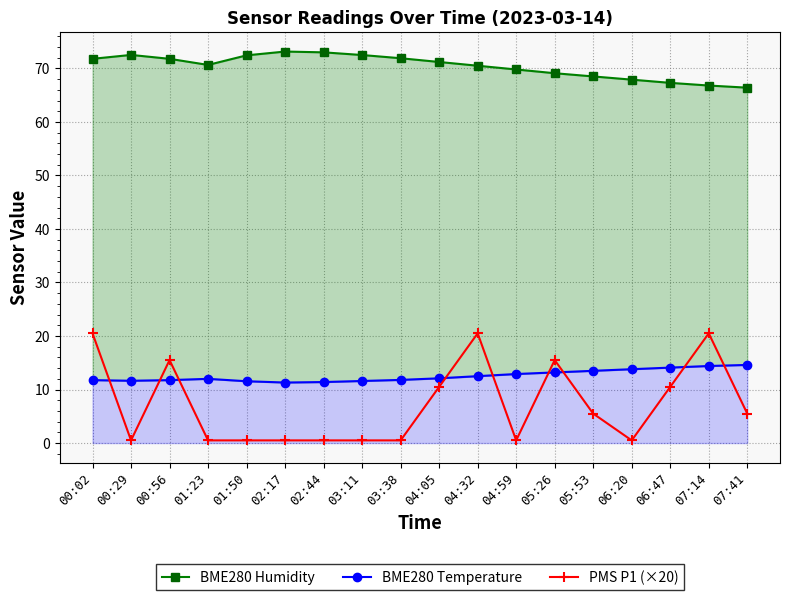

At which category does BME280 Humidity reach its first local peak?

00:29